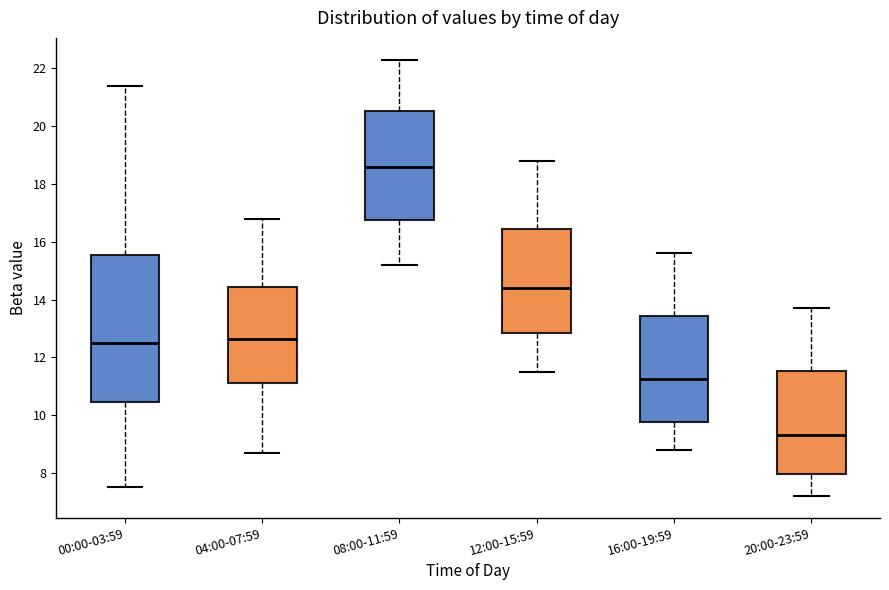

Which box's median line is the lowest?

20:00-23:59